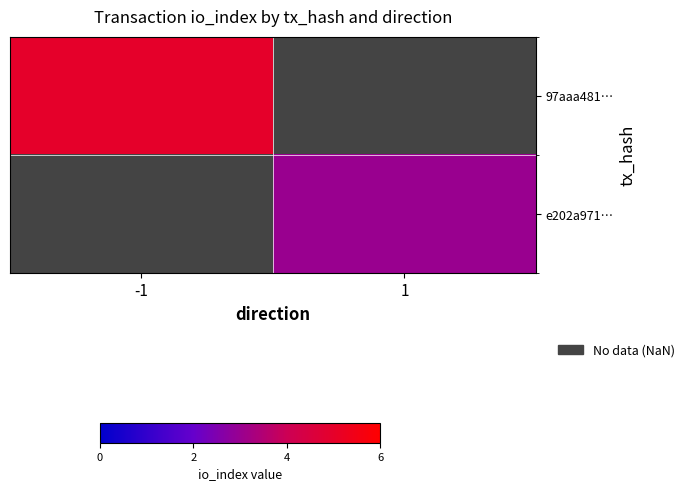

Count the number of categories in the chart.

2